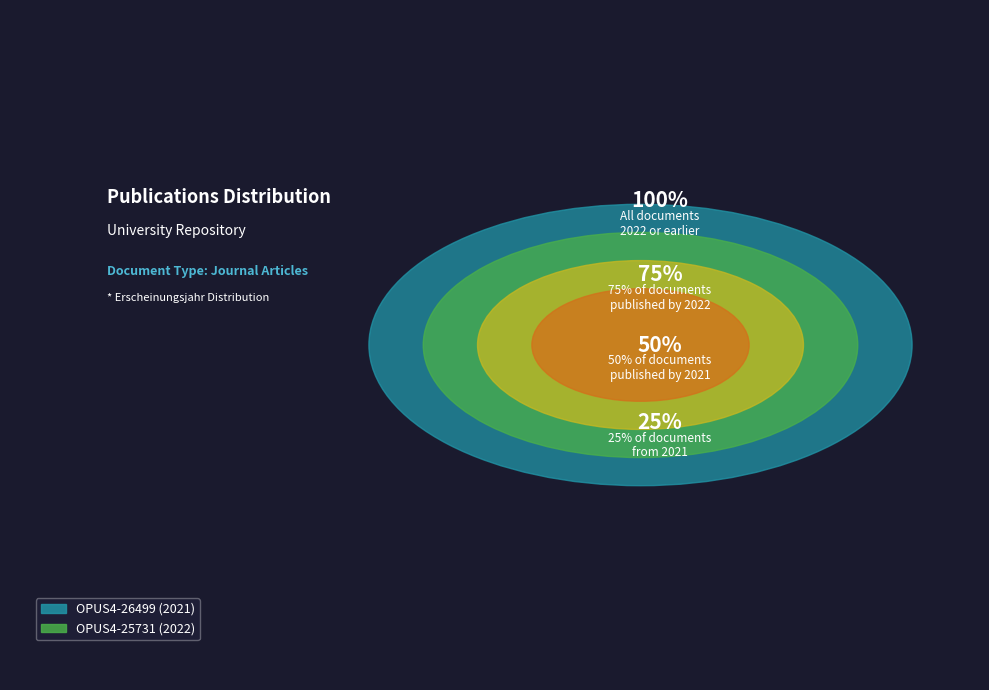

What is the majority slice?

OPUS4-25731